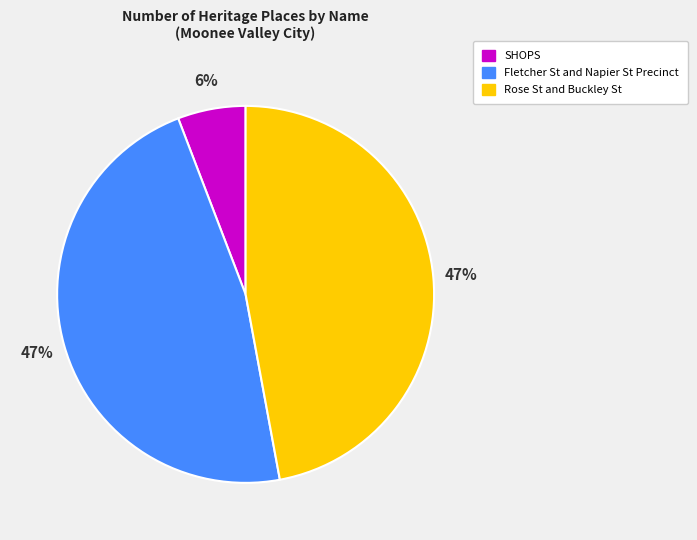

To the nearest percent, what is the average slice percentage?

33%